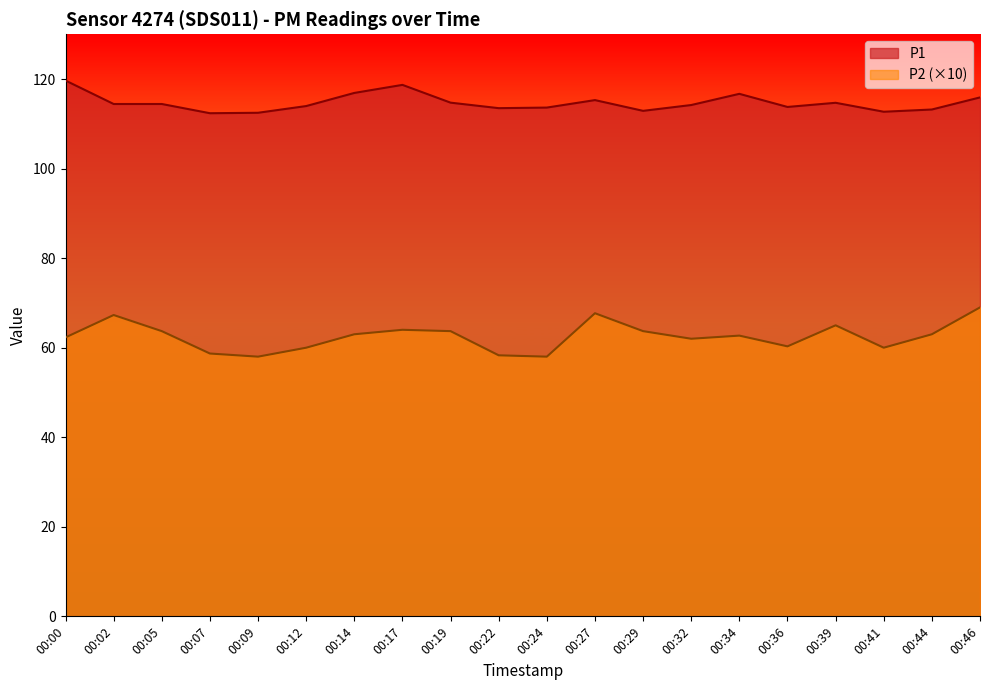

True or false: P1 and P2 cross at least once.

False